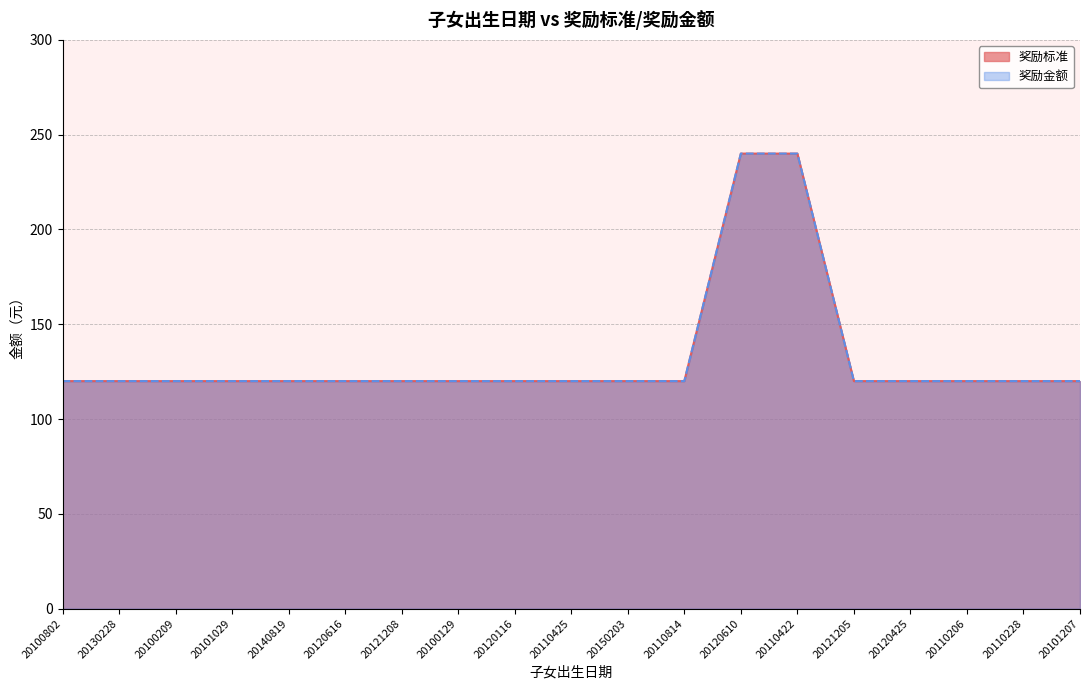

What is the total value across all series at 20120616?

240